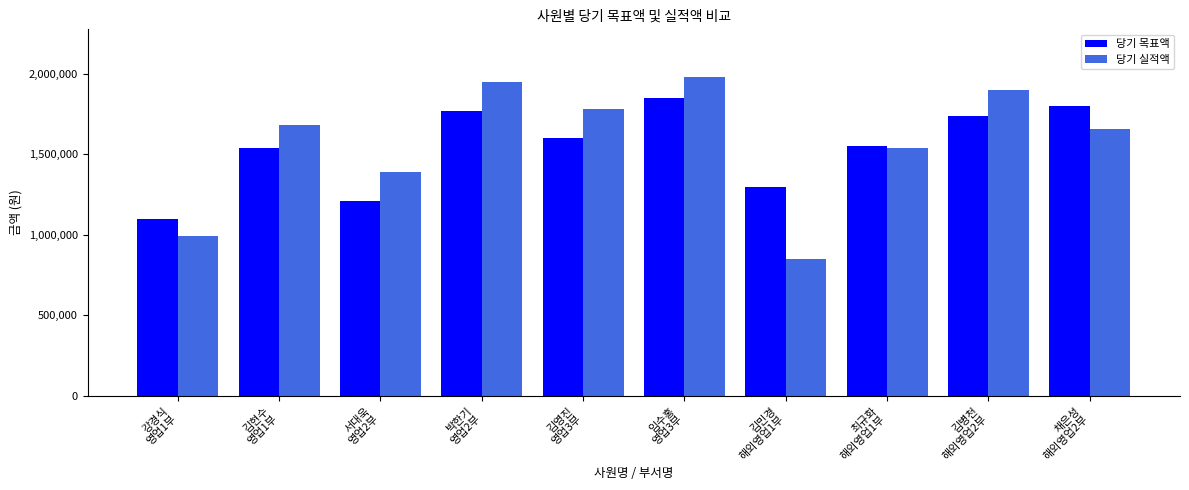

Reading left to right, what are all the values shown in this chart?

당기 목표액: 강경식
영업1부=1100000	김현수
영업1부=1540000	서대욱
영업2부=1210000	박한기
영업2부=1770000	김영진
영업3부=1600000	임수홍
영업3부=1850000	김민경
해외영업1부=1300000	최규화
해외영업1부=1550000	김병천
해외영업2부=1740000	채은성
해외영업2부=1800000
당기 실적액: 강경식
영업1부=990000	김현수
영업1부=1680000	서대욱
영업2부=1390000	박한기
영업2부=1950000	김영진
영업3부=1780000	임수홍
영업3부=1980000	김민경
해외영업1부=850000	최규화
해외영업1부=1540000	김병천
해외영업2부=1900000	채은성
해외영업2부=1660000